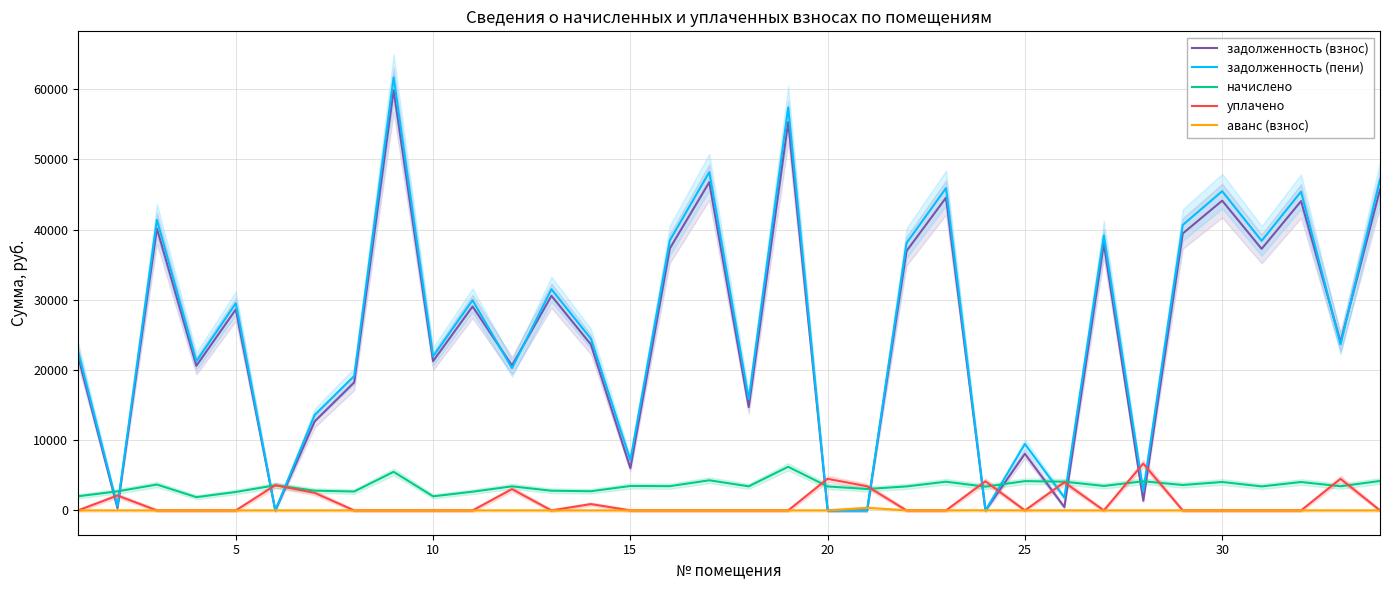

How many lines are shown in the chart?

5